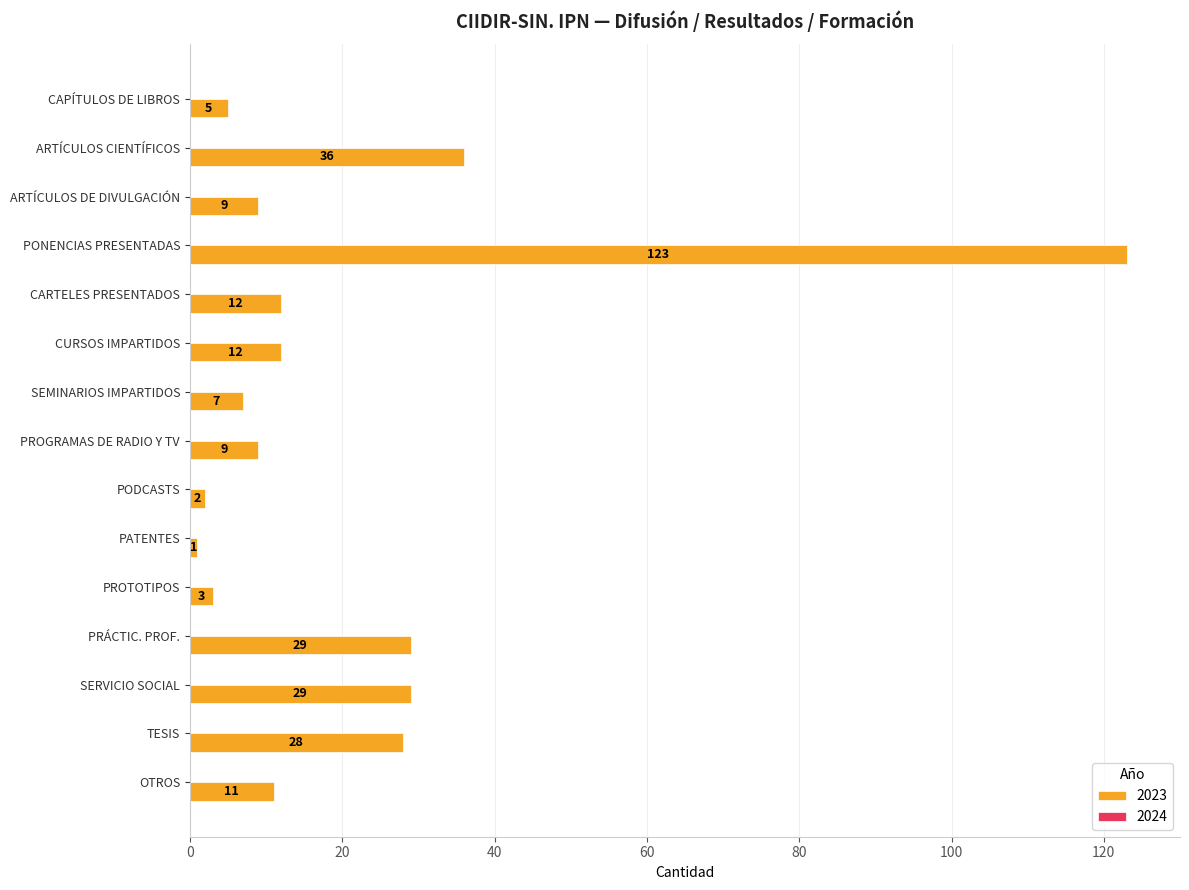

What is the label of the 9th bar from the bottom?

SEMINARIOS IMPARTIDOS